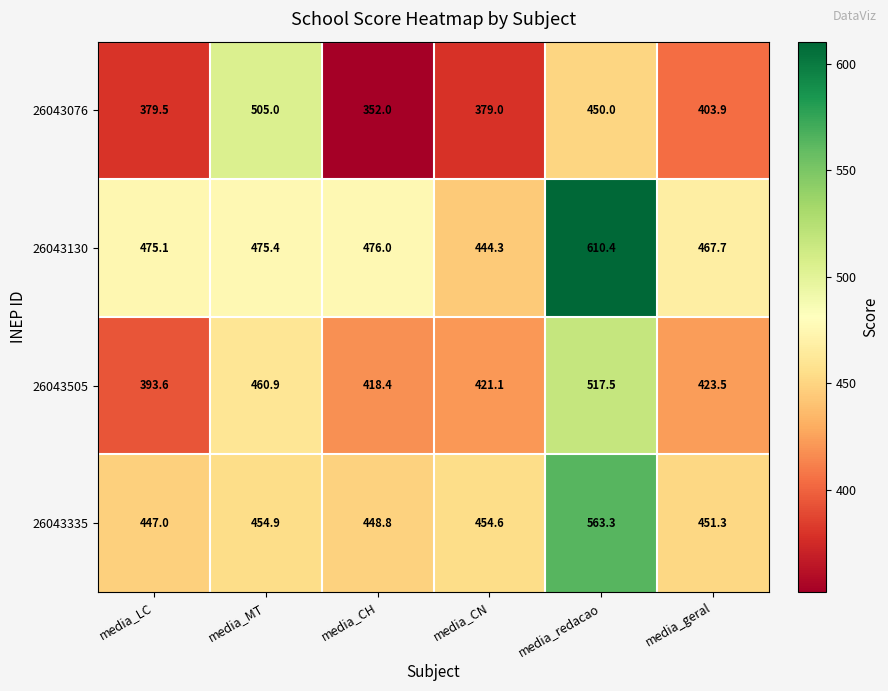

What is the spread (max minus min) of values at media_MT?

50.1